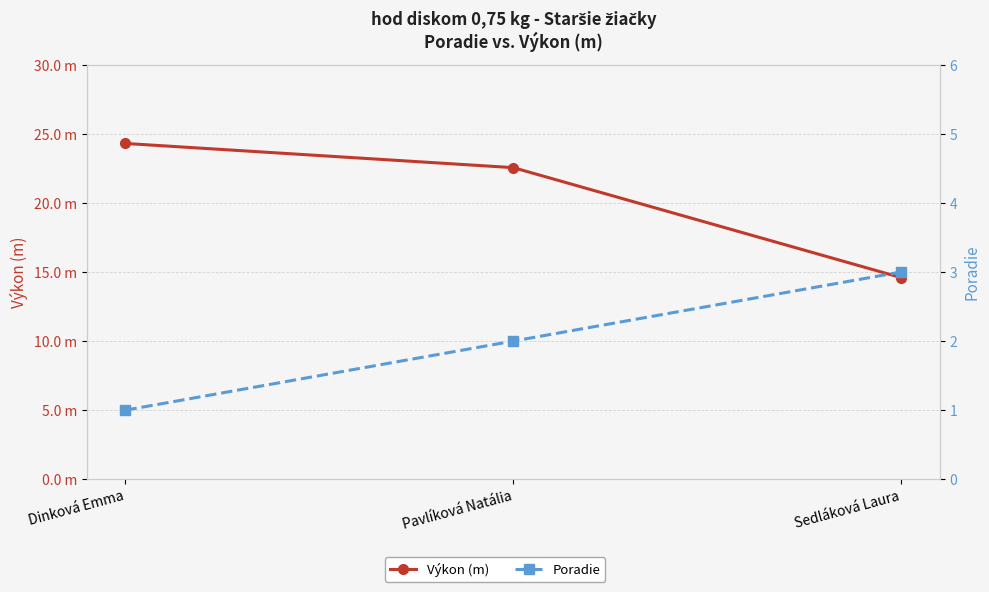

Does the chart display data point markers on the line(s)?

Yes